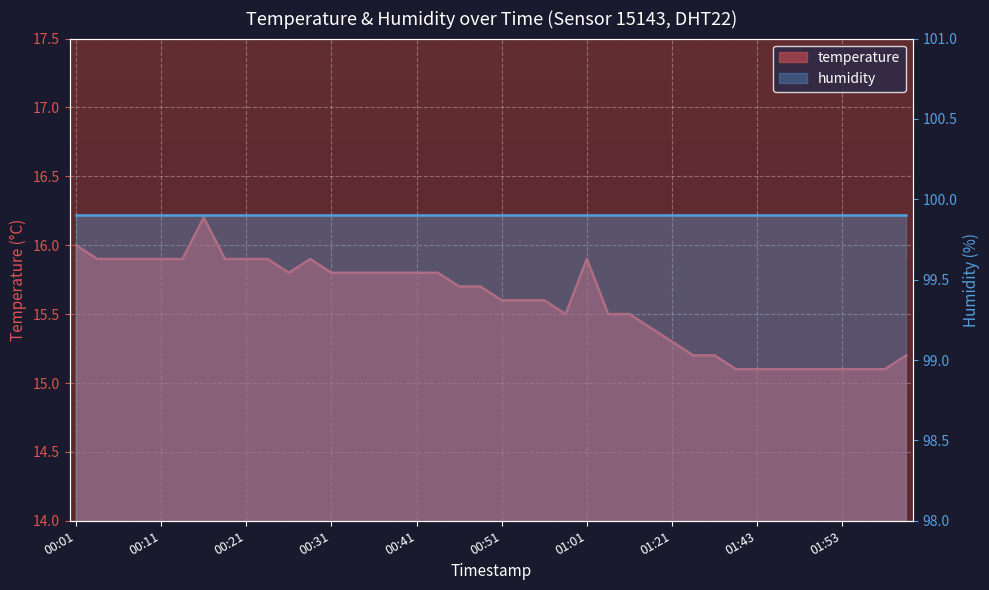

Reading right to left, extract all data points from this chart.

15.2	15.1	15.1	15.1	15.1	15.1	15.1	15.1	15.1	15.2	15.2	15.3	15.4	15.5	15.5	15.9	15.5	15.6	15.6	15.6	15.7	15.7	15.8	15.8	15.8	15.8	15.8	15.8	15.9	15.8	15.9	15.9	15.9	16.2	15.9	15.9	15.9	15.9	15.9	16.0